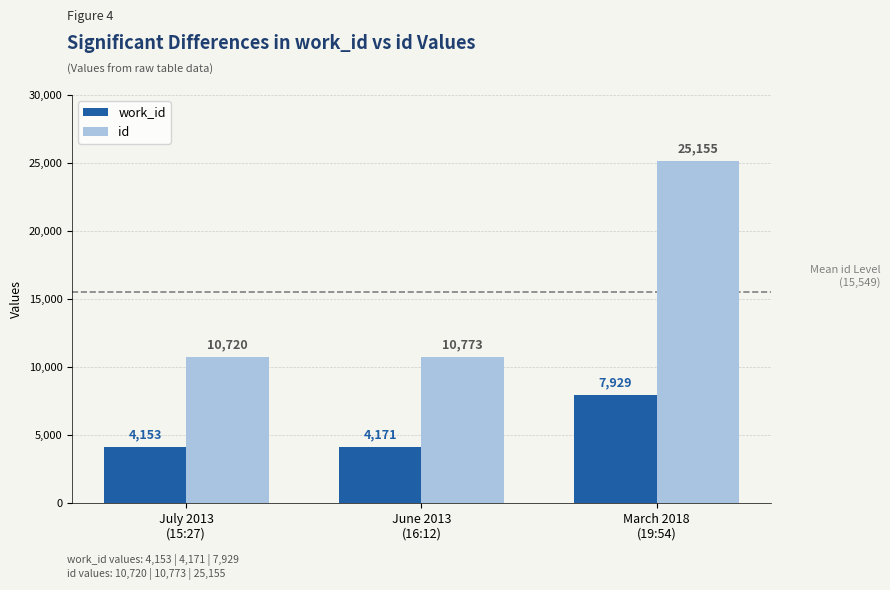

Which series has the widest spread of values?

id